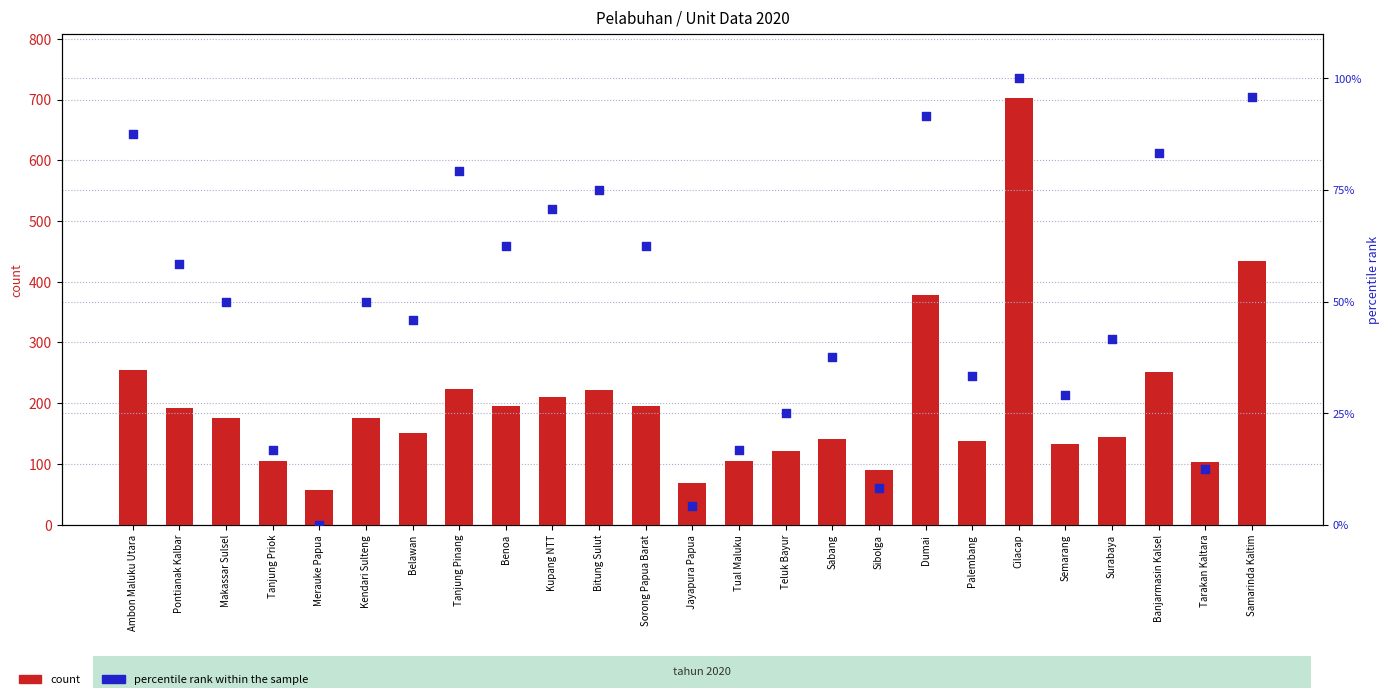

What are all the series names shown in the legend?

count, percentile rank within the sample